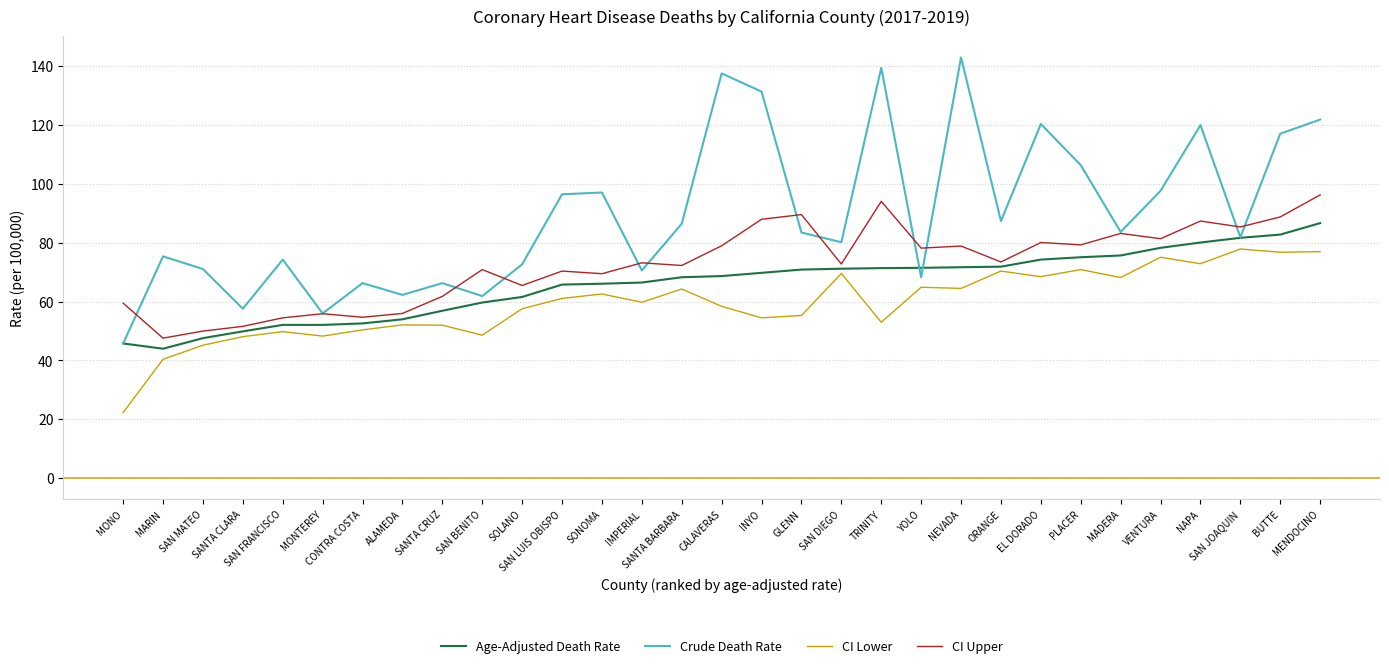

Which series has the widest spread of values?

Crude Death Rate